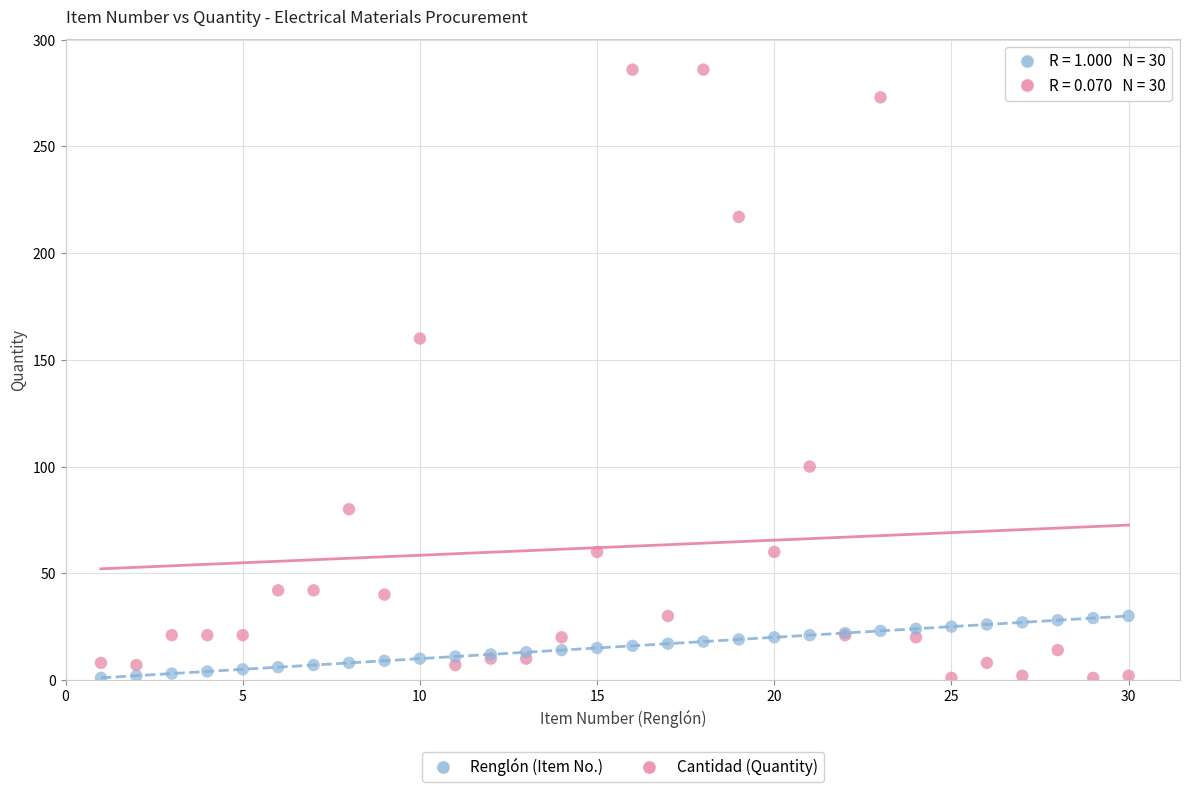

Which series contains the highest Y value?

Cantidad (Quantity)